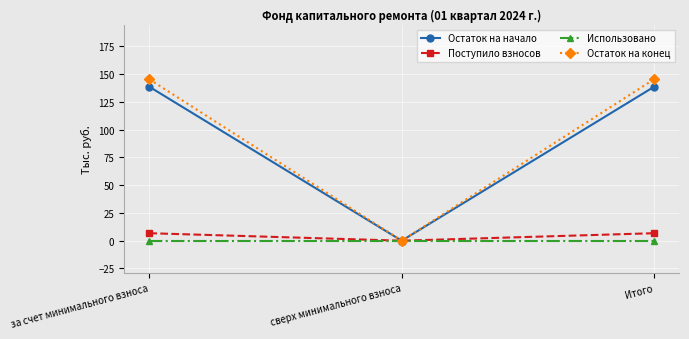

Which category has the lowest value in the Остаток на конец series?

сверх минимального взноса